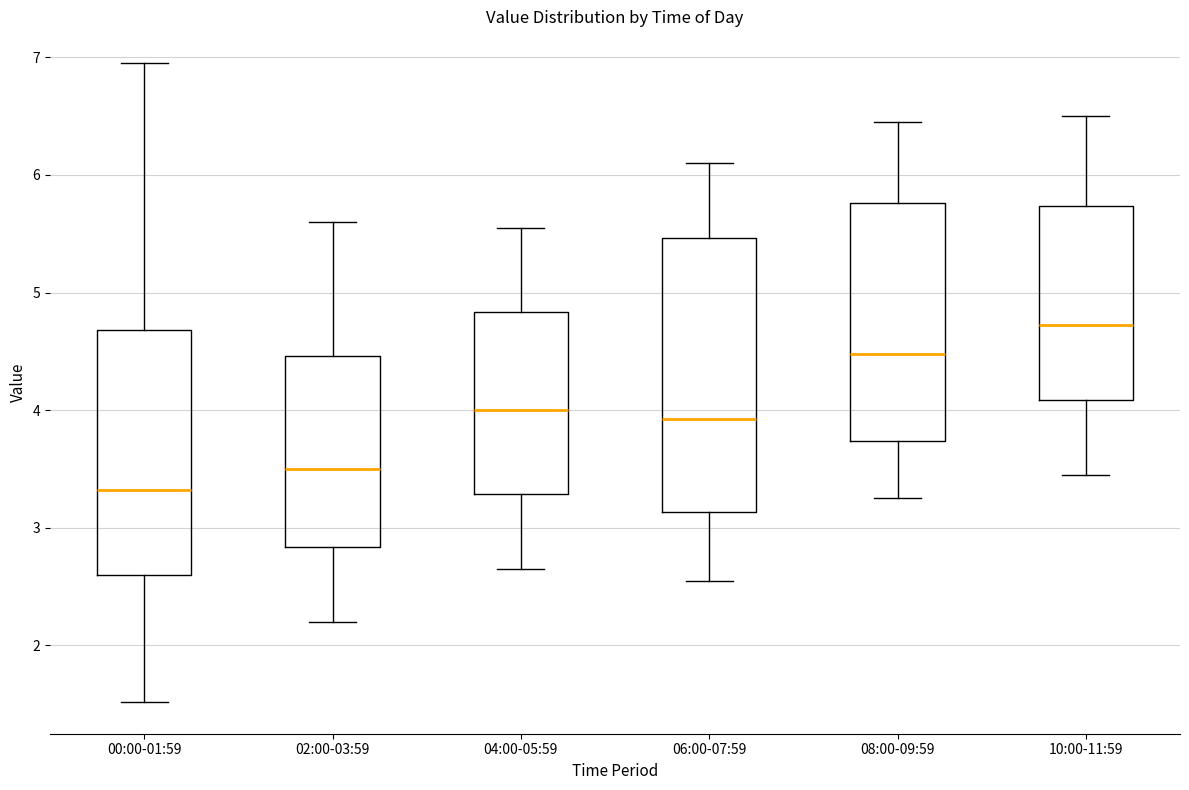

Reading left to right, transcribe this box plot: for each box, give where its median line is, the range the box spans, and where its two whiskers end, as read against the y-axis. The values are not printed on the chart, so give them approximately, as read against the axis.

00:00-01:59: median 3.3, box 2.6 to 4.7, whiskers 1.5 to 7.0
02:00-03:59: median 3.5, box 2.8 to 4.5, whiskers 2.2 to 5.6
04:00-05:59: median 4.0, box 3.3 to 4.8, whiskers 2.7 to 5.6
06:00-07:59: median 3.9, box 3.1 to 5.5, whiskers 2.6 to 6.1
08:00-09:59: median 4.5, box 3.7 to 5.8, whiskers 3.3 to 6.5
10:00-11:59: median 4.7, box 4.1 to 5.7, whiskers 3.5 to 6.5